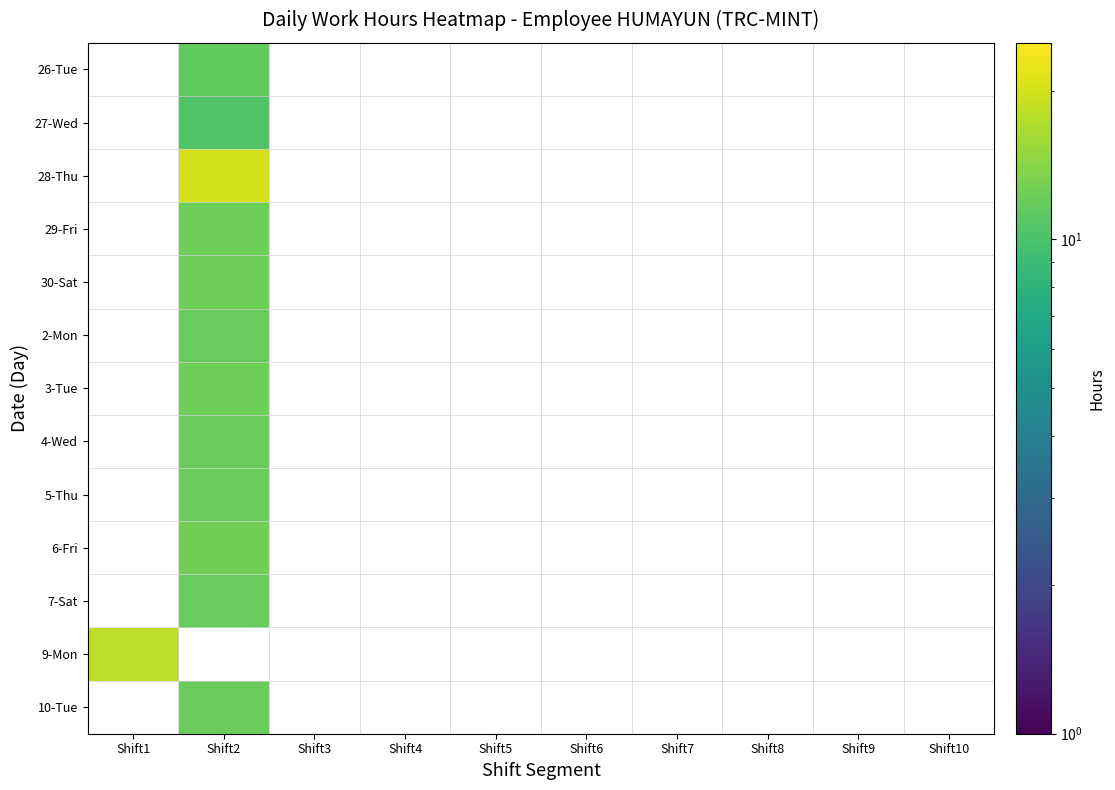

What is the maximum value shown in the chart?

20.2